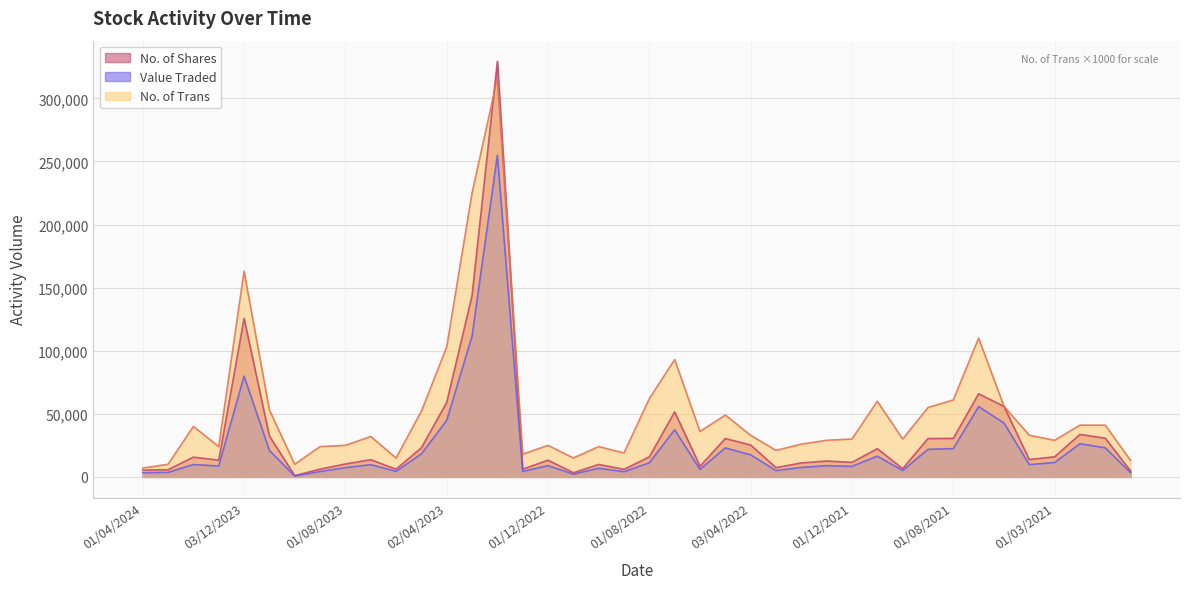

Which category has the highest value in the No. of Trans series?

01/02/2023